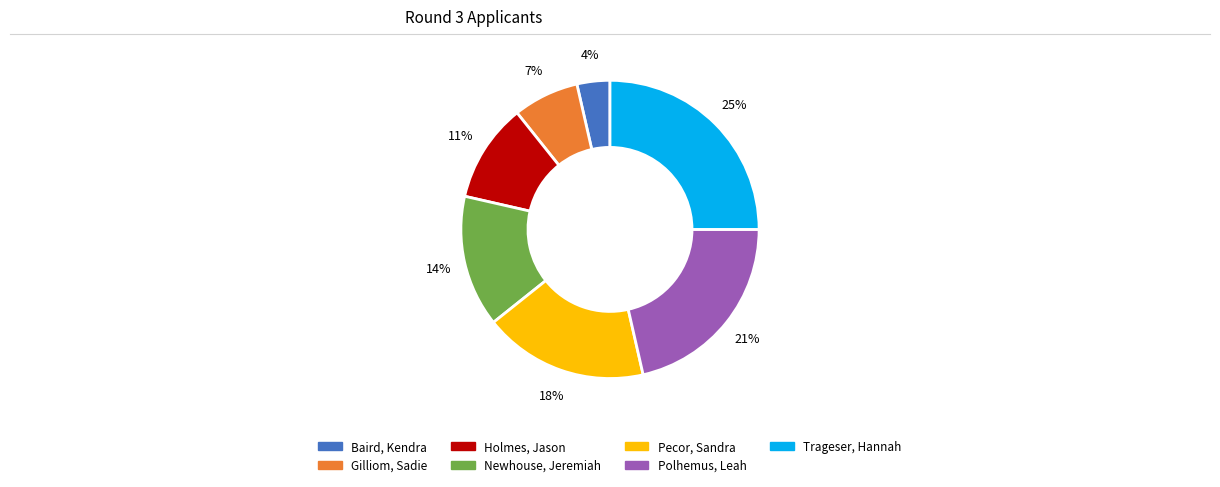

Is the sum of Newhouse, Jeremiah and Polhemus, Leah greater than half?

No